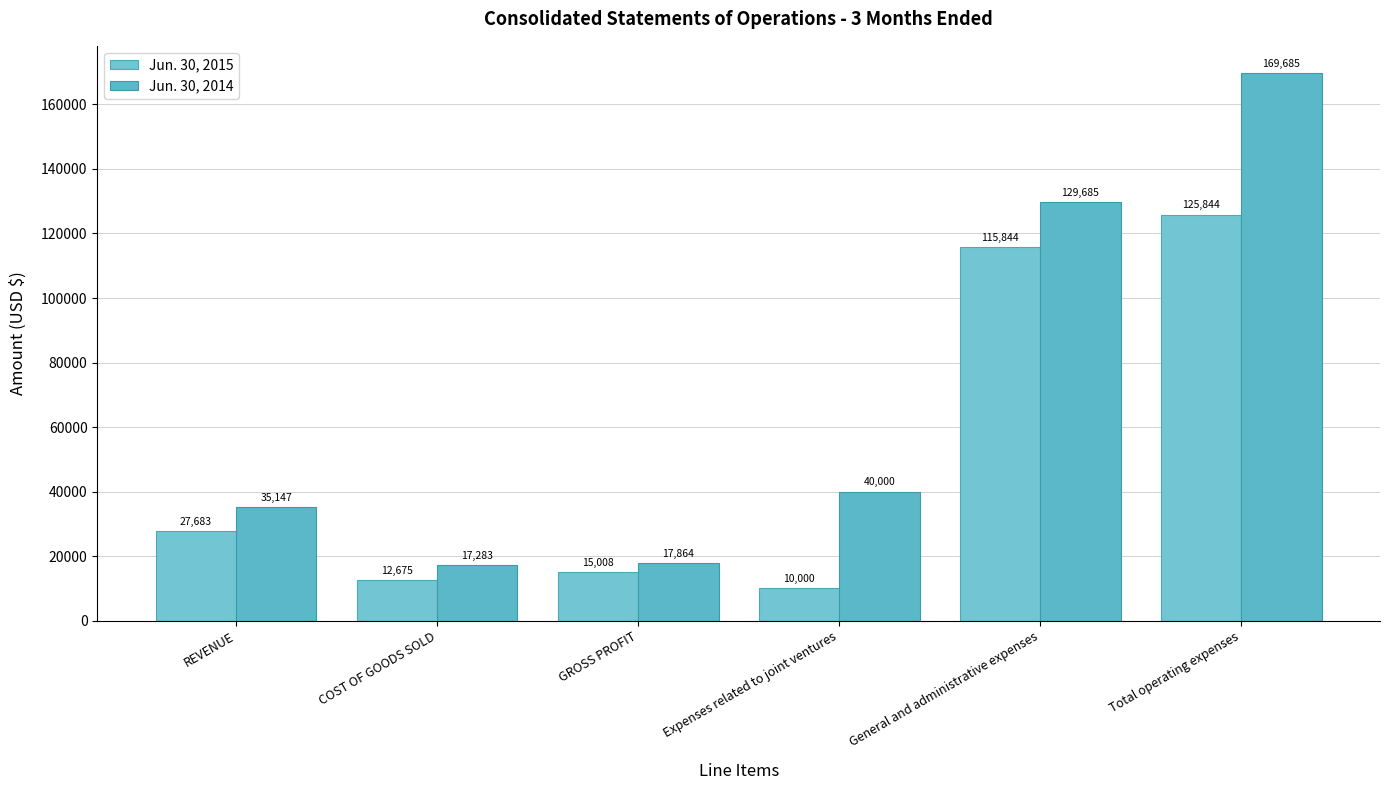

Which category has the lowest value across all series?

Expenses related to joint ventures